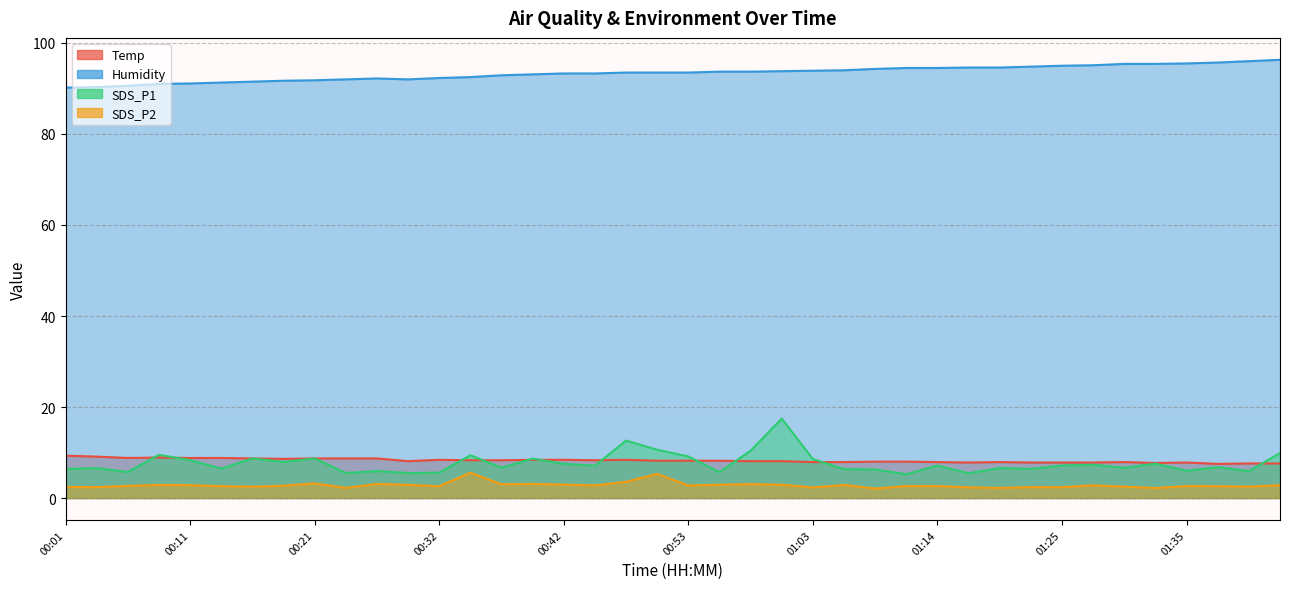

What is the difference between the highest and lowest values at 01:08?

92.2